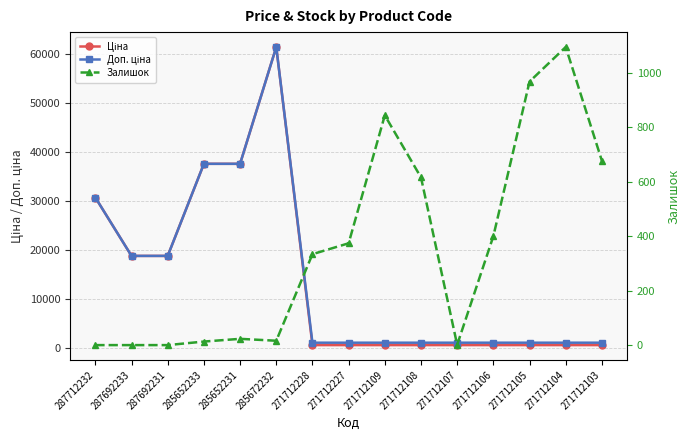

What is the label of the 13th point from the left?

271712105